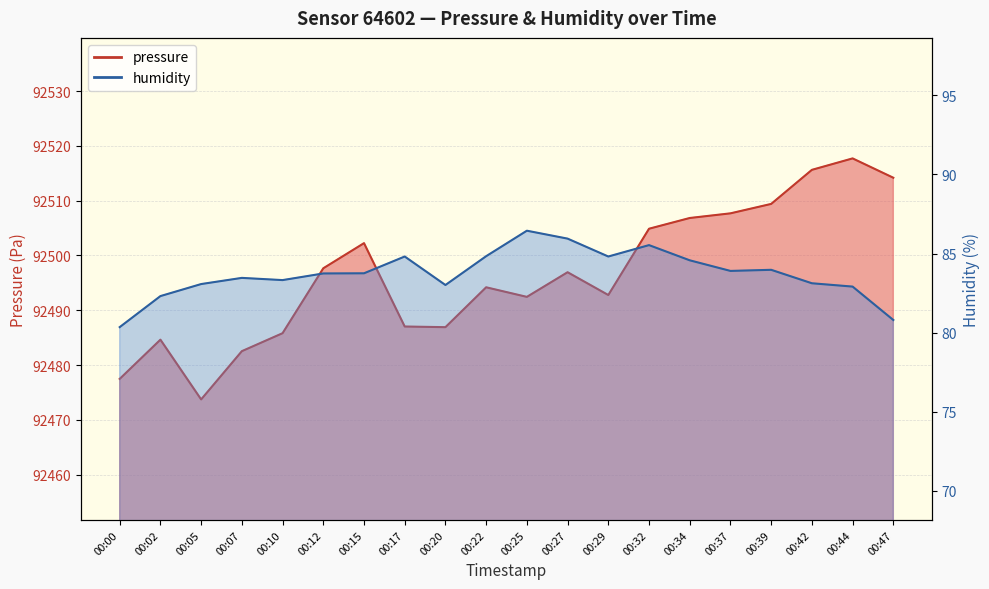

What is the total value across all series at 00:27?

92582.9